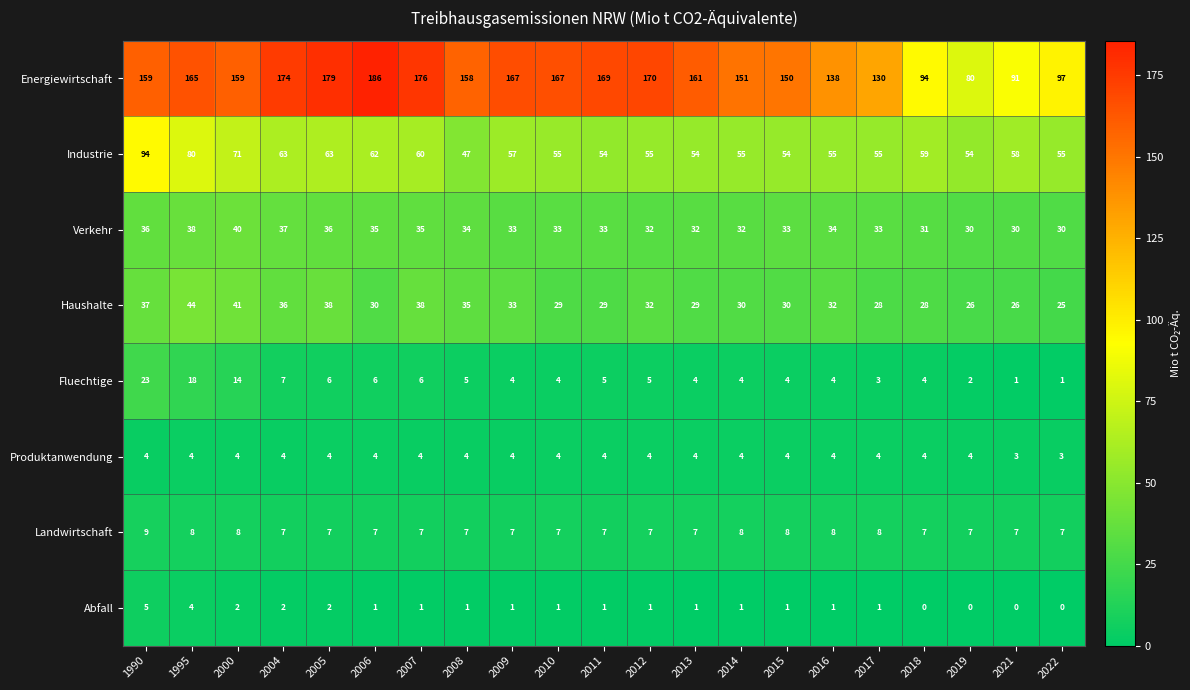

What is the maximum value shown in the chart?

186